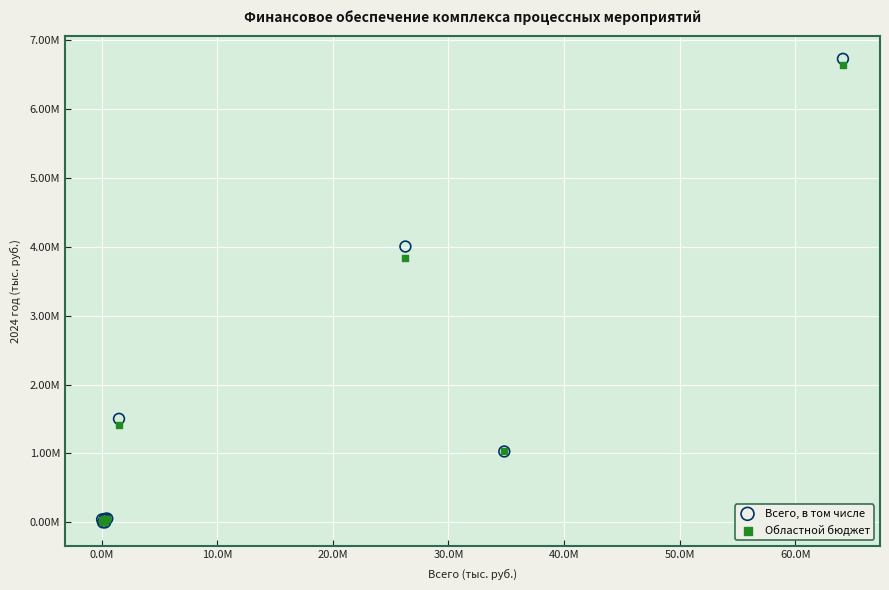

Which series has the widest spread of Y values?

Всего, в том числе